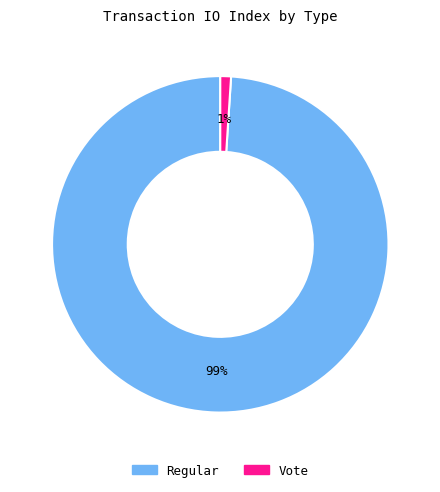

To the nearest percent, what is the average slice percentage?

50%